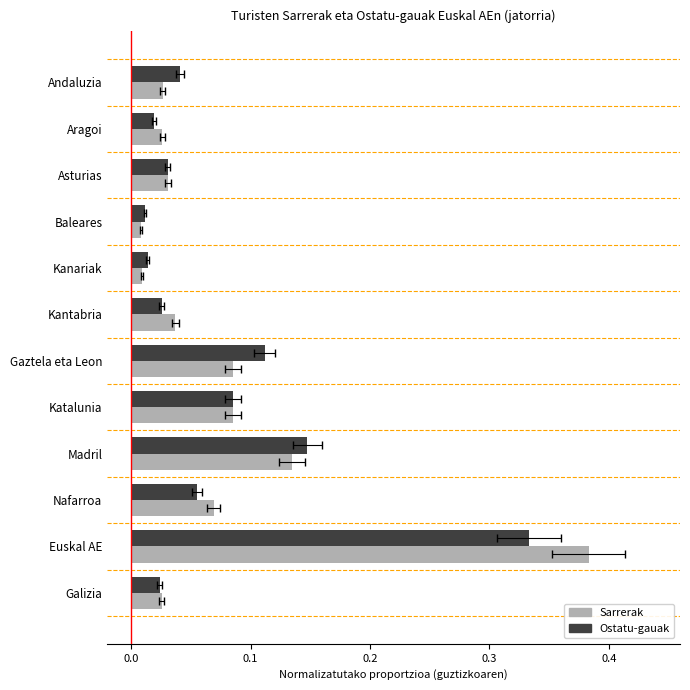

Between Kantabria and Madril, which is larger?

Madril